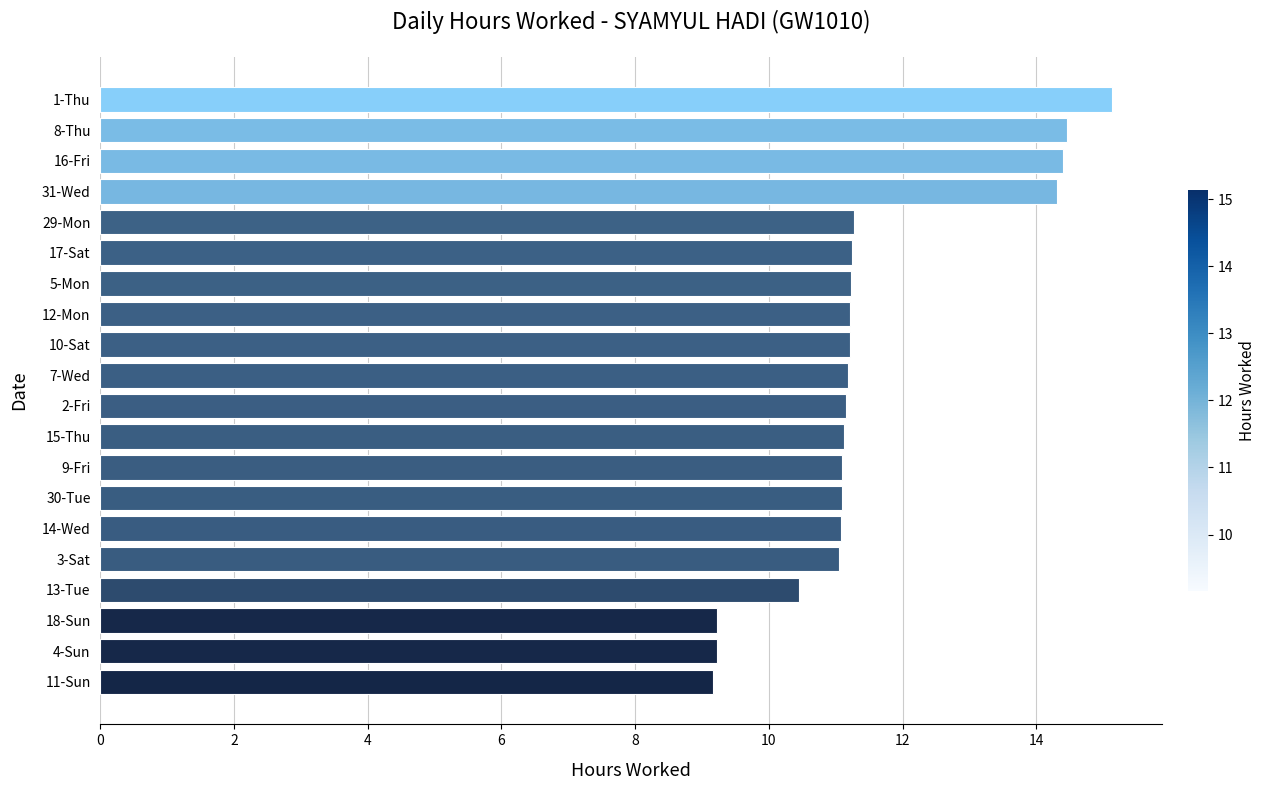

What is the sum of the values at 8-Thu and 7-Wed?

25.6